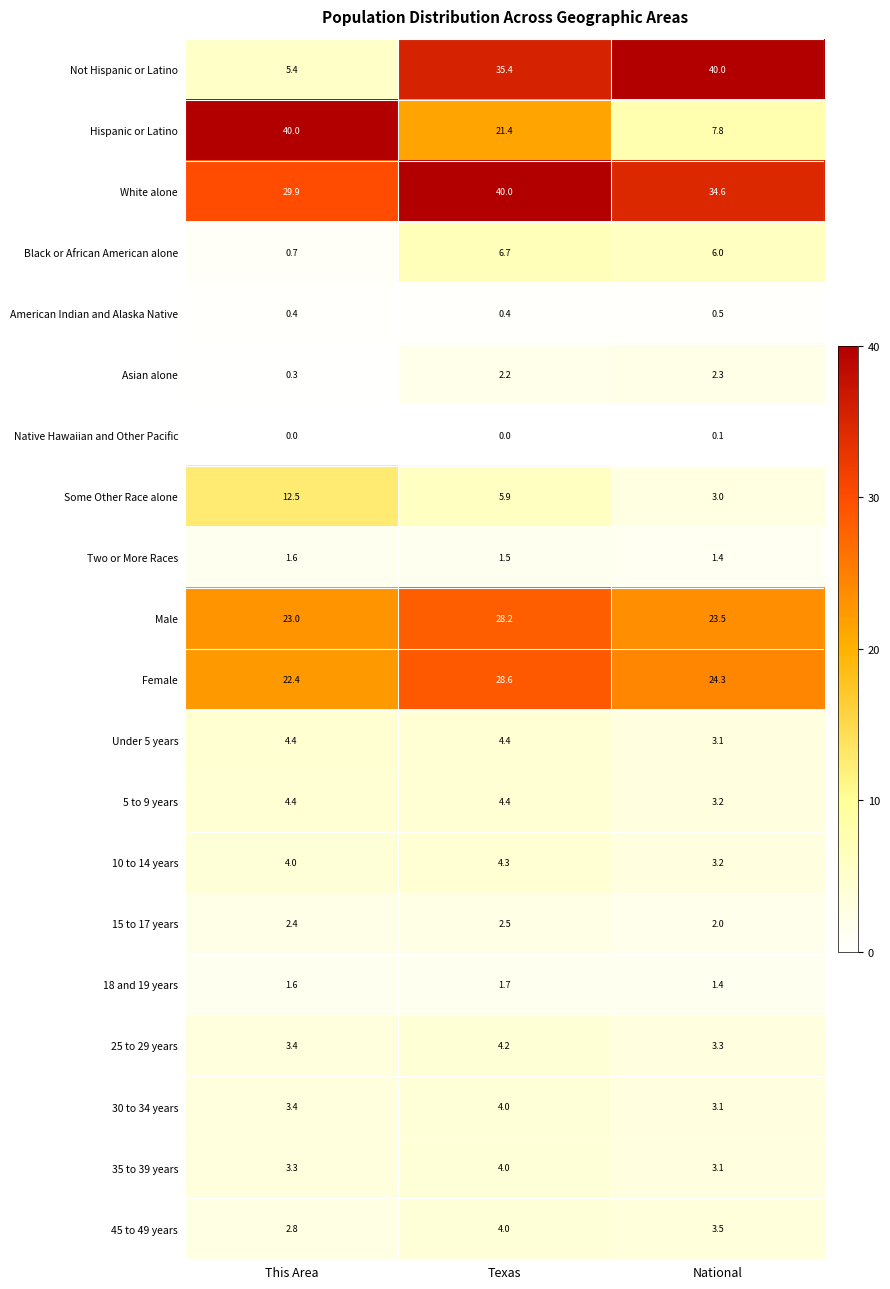

What value does the Under 5 years series have at Texas?

4.4